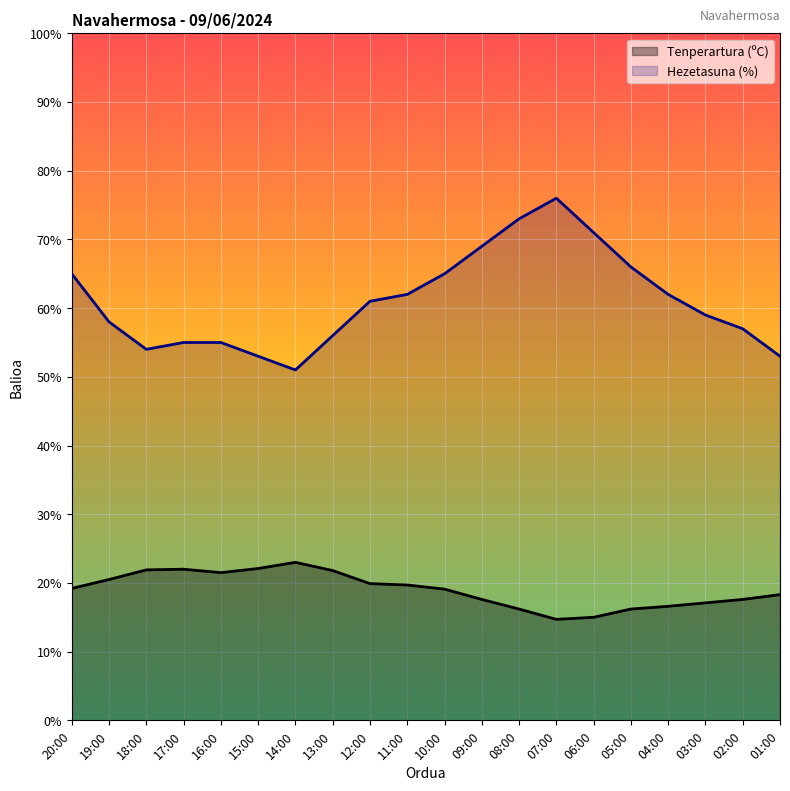

True or false: Hezetasuna (%) and Tenperartura (ºC) intersect in this chart.

False